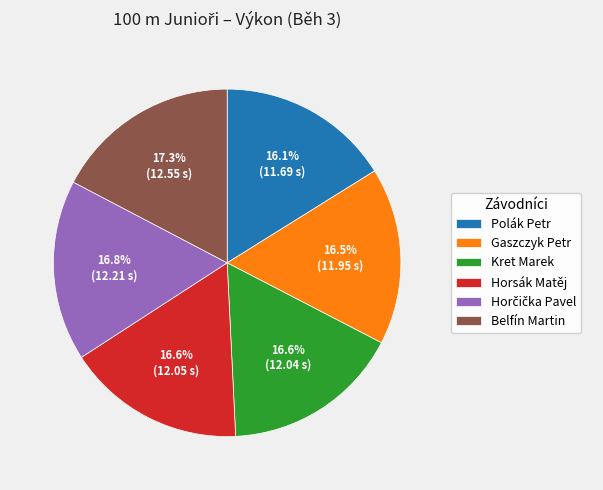

Combined, what portion of the pie is Kret Marek and Belfín Martin?

33.9%